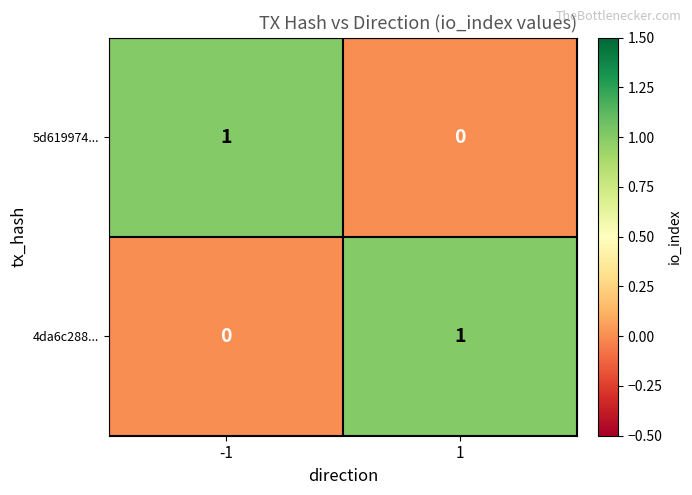

The value of 4da6c288... at 1 is 1. True or false?

True